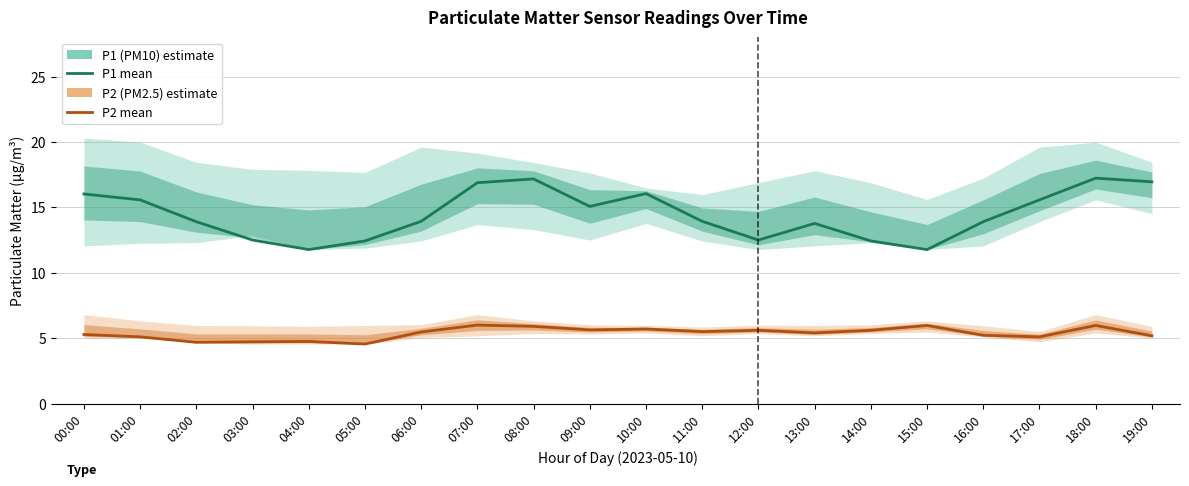

How many categories are shown in the chart?

20